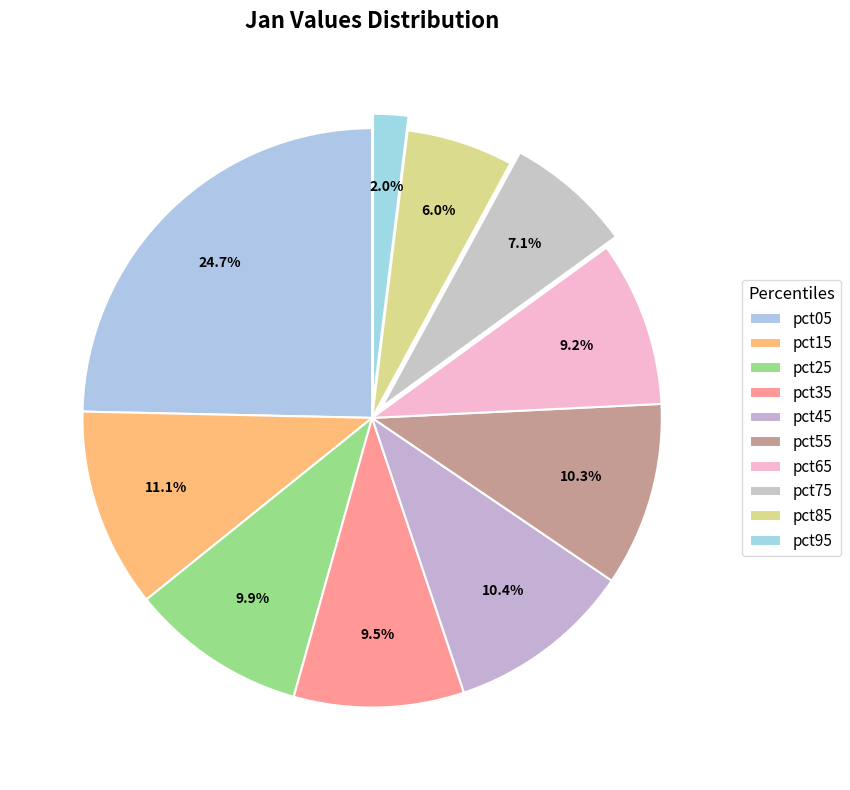

Count the number of slices in the pie.

10